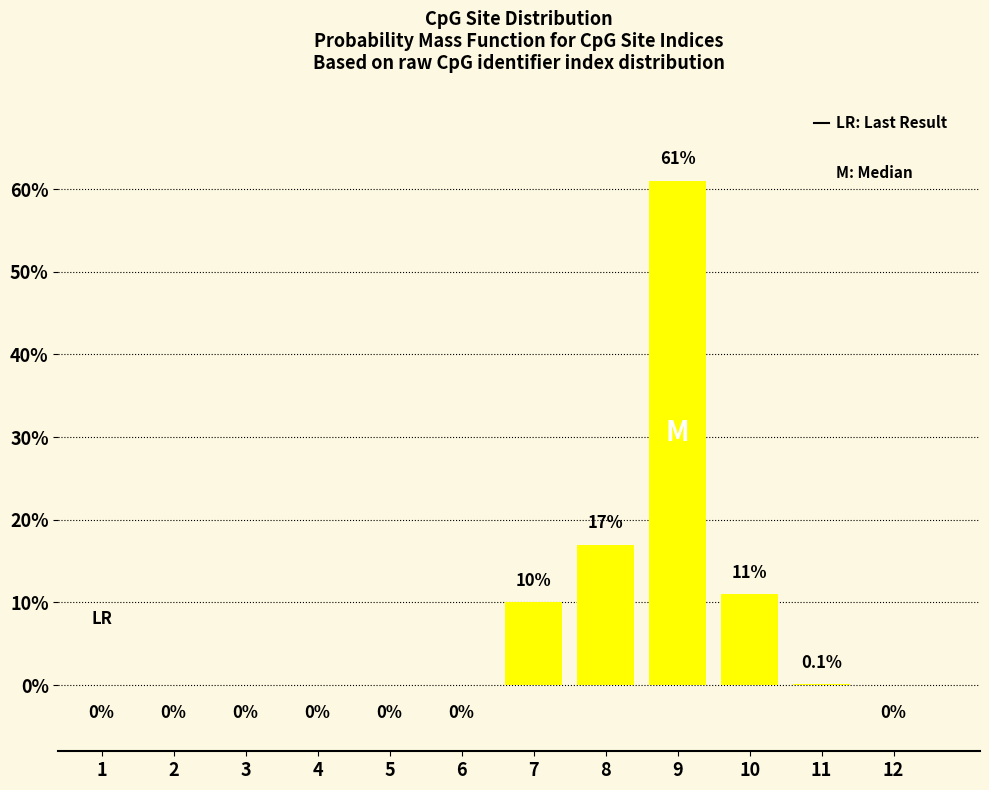

Reading right to left, list all the values displayed in this chart.

12=0.0	11=0.1	10=11.0	9=61.0	8=17.0	7=10.0	6=0.0	5=0.0	4=0.0	3=0.0	2=0.0	1=0.0